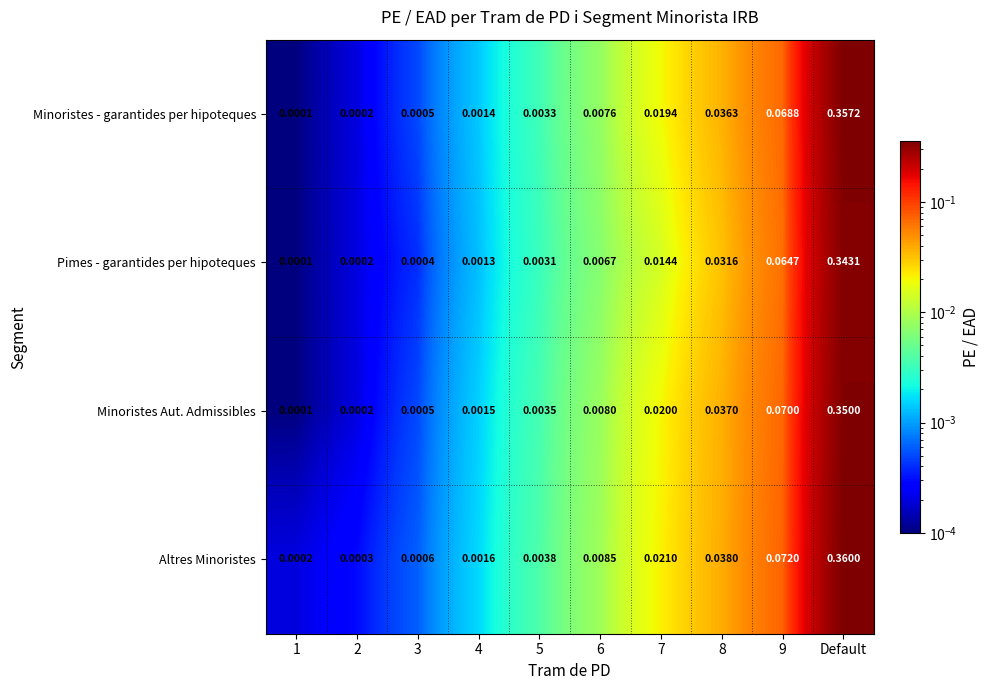

Rank the series at 6 from lowest to highest value.

Pimes - garantides per hipoteques, Minoristes - garantides per hipoteques, Minoristes Aut. Admissibles, Altres Minoristes